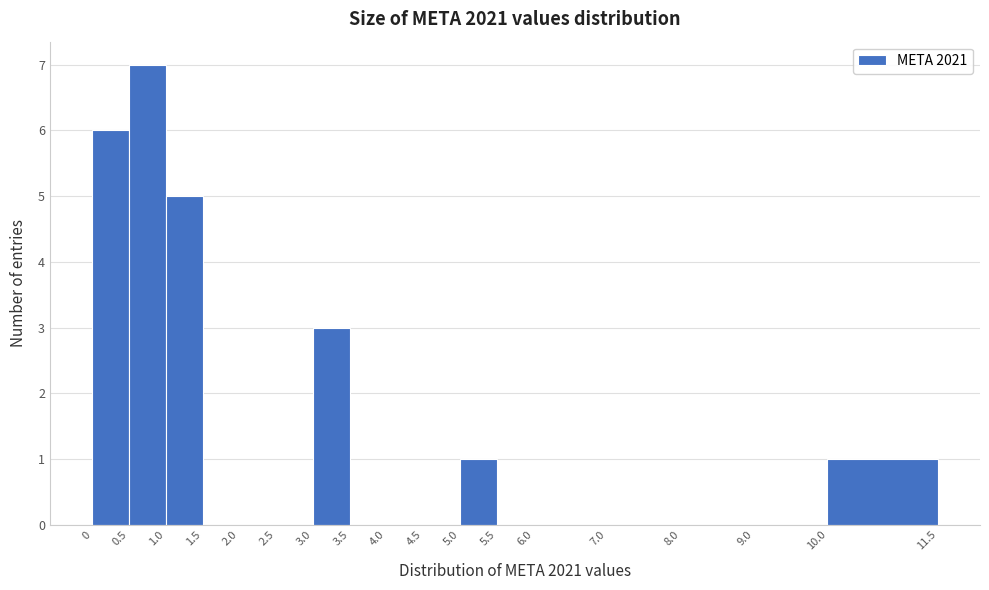

Reading left to right, transcribe this chart: for each bar, give the range it covers on the x-axis and its height. The values are not printed on the chart, so give them approximately, as read against the axis.

0 to 0.5: 6
0.5 to 1.0: 7
1.0 to 1.5: 5
1.5 to 2.0: 0
2.0 to 2.5: 0
2.5 to 3.0: 0
3.0 to 3.5: 3
3.5 to 4.0: 0
4.0 to 4.5: 0
4.5 to 5.0: 0
5.0 to 5.5: 1
5.5 to 6.0: 0
6.0 to 7.0: 0
7.0 to 8.0: 0
8.0 to 9.0: 0
9.0 to 10.0: 0
10.0 to 11.5: 1